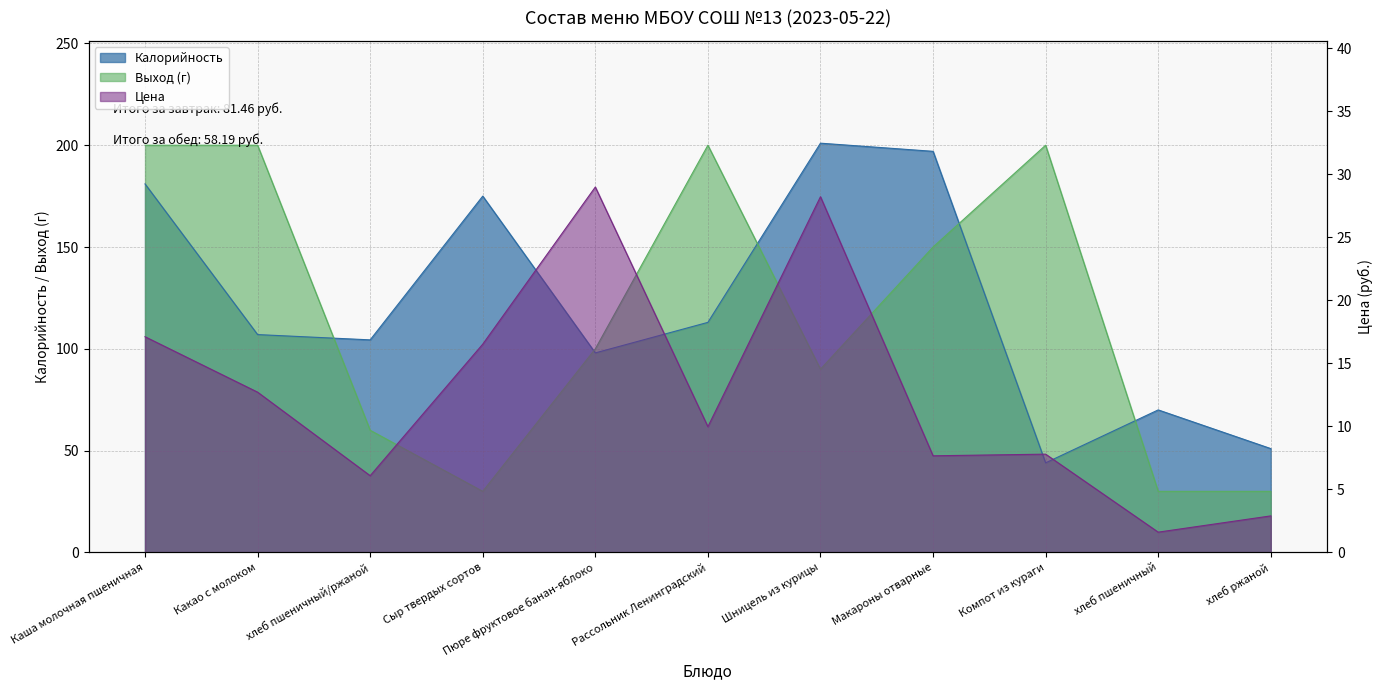

How many categories are shown in the chart?

11